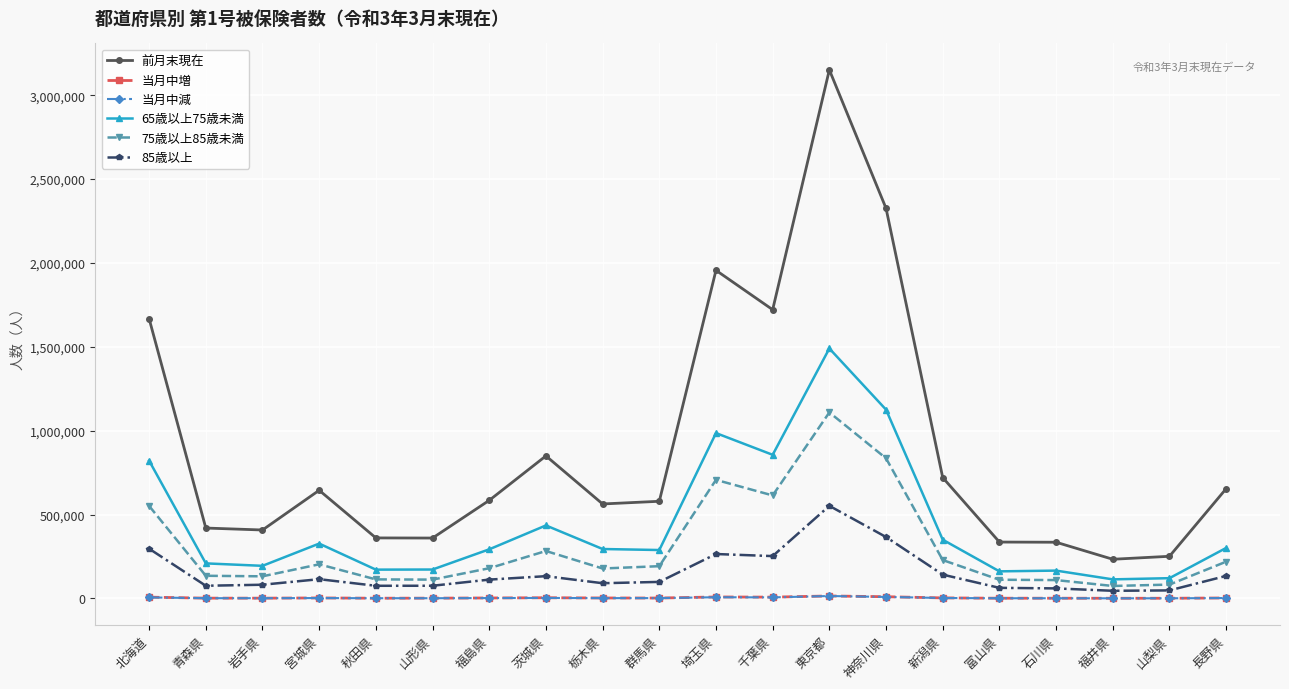

True or false: 75歳以上85歳未満 has more than 1 interior local peaks.

True